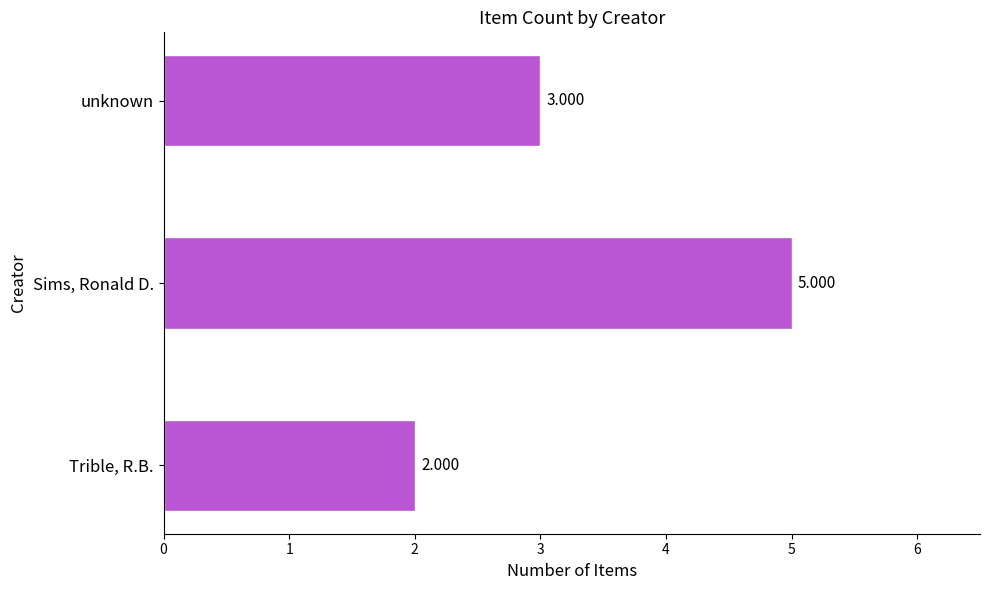

Which has a higher value, Trible, R.B. or Sims, Ronald D.?

Sims, Ronald D.